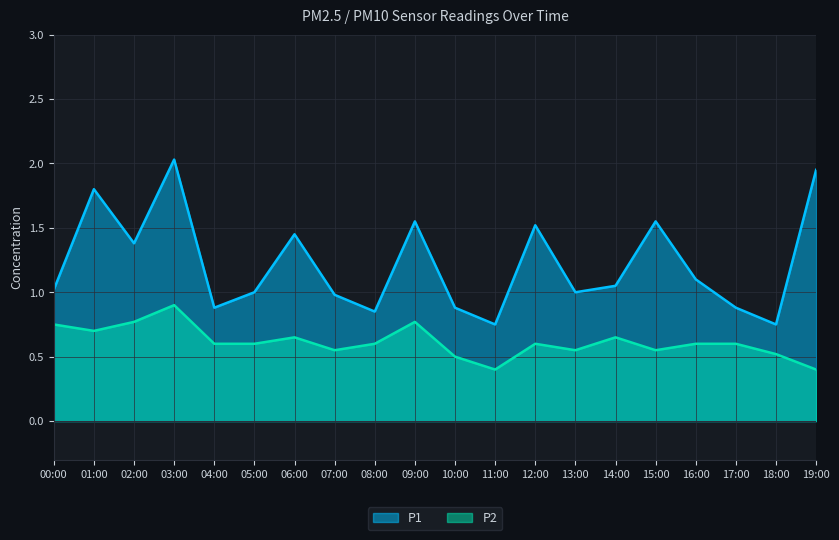

What is the minimum value for P1?

0.8